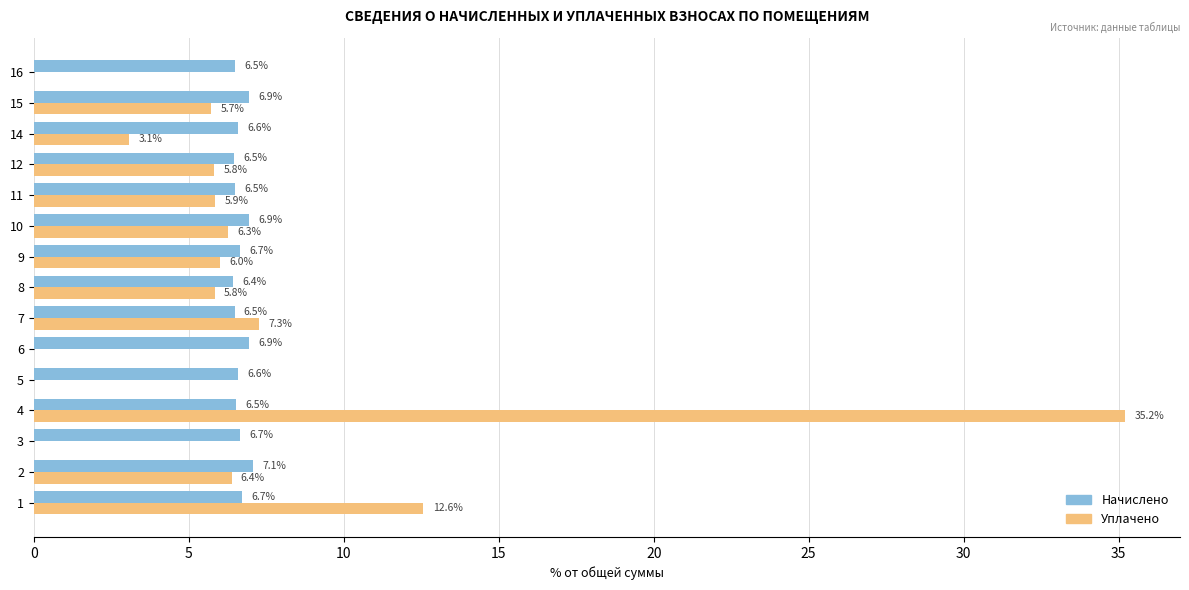

How many data points does each series have?

15